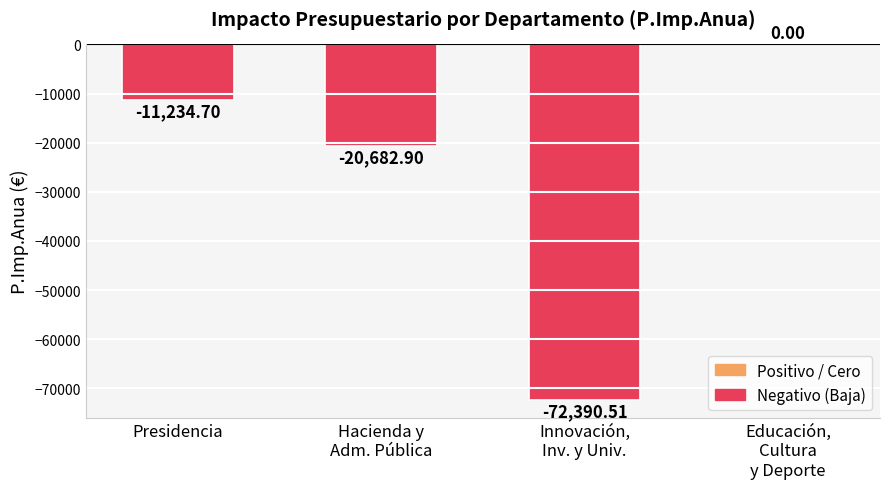

What is the sum of the values at Presidencia and Hacienda y
Adm. Pública?

-31917.6